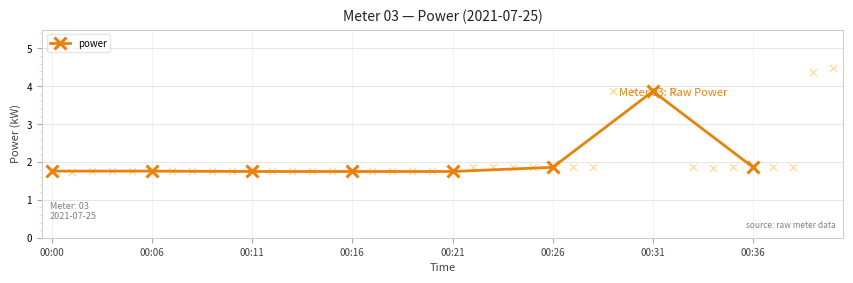

What is the ratio of the value at 00:16 to the value at 00:00?

1.0